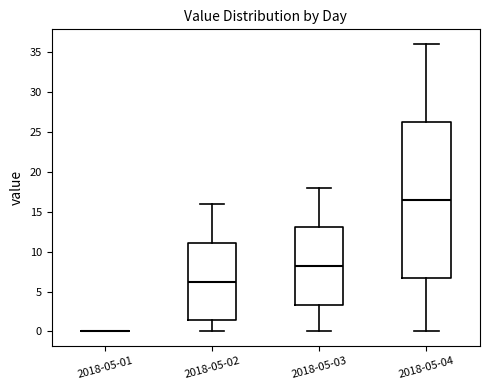

Reading left to right, transcribe this box plot: for each box, give where its median line is, the range the box spans, and where its two whiskers end, as read against the y-axis. The values are not printed on the chart, so give them approximately, as read against the axis.

2018-05-01: box collapsed to a line at 0.0, whiskers 0.0 to 0.0
2018-05-02: median 6.5, box 1.5 to 11.0, whiskers 0.0 to 16.0
2018-05-03: median 8.5, box 3.5 to 13.0, whiskers 0.0 to 18.0
2018-05-04: median 16.5, box 7.0 to 26.5, whiskers 0.0 to 36.0